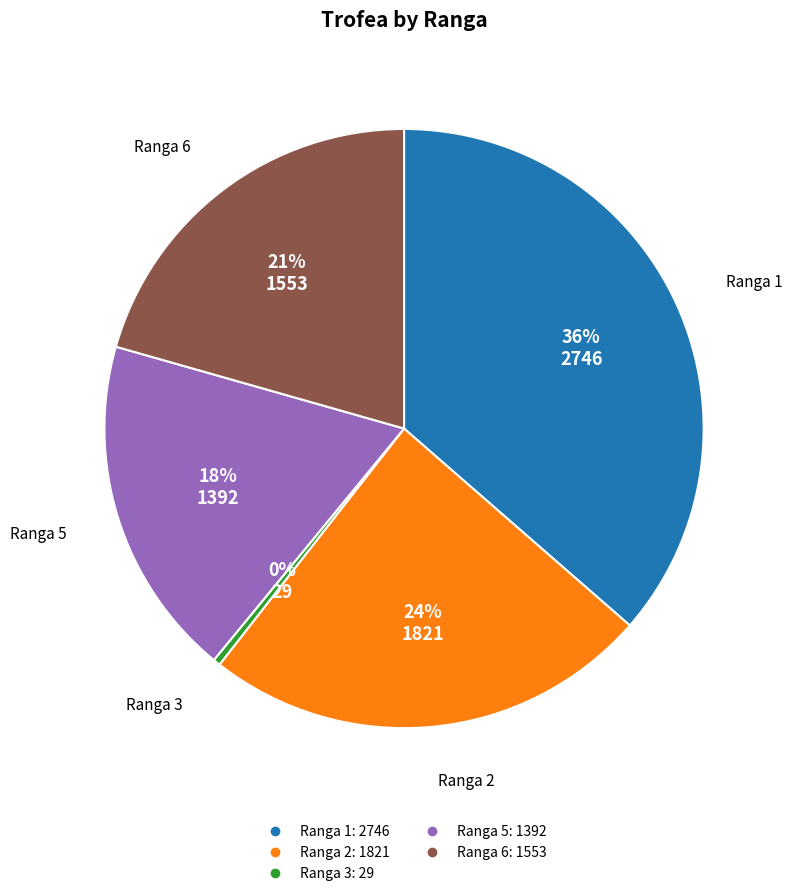

Does any single category account for the majority?

No